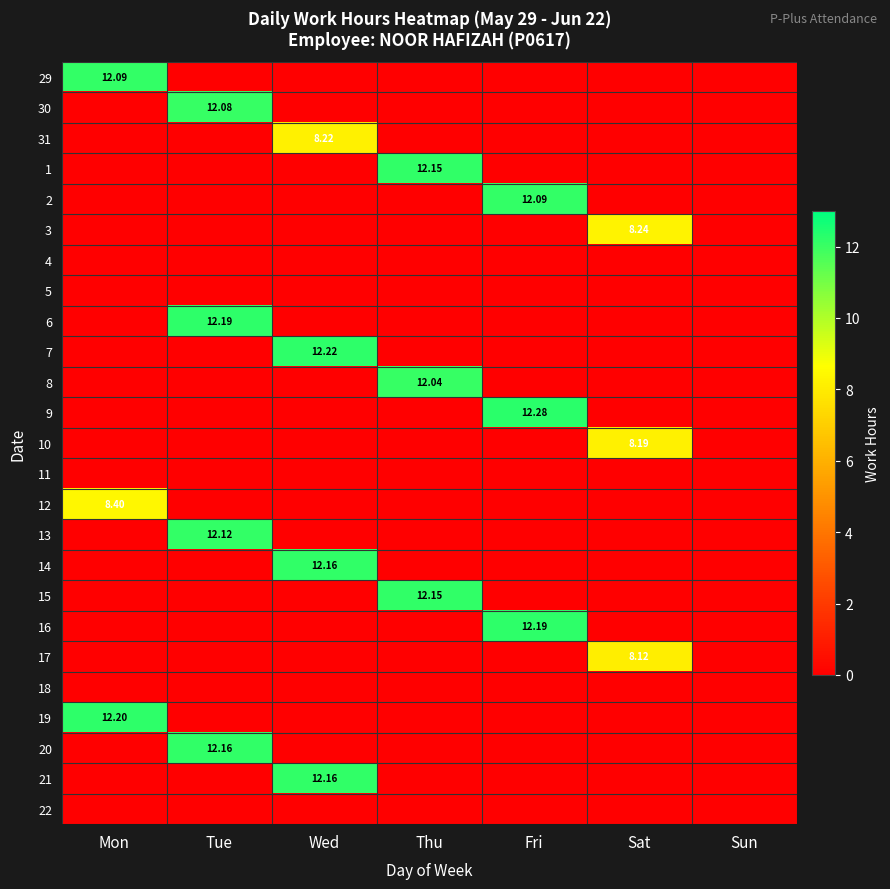

The 2 series shows -6.4 at Tue. True or false?

False